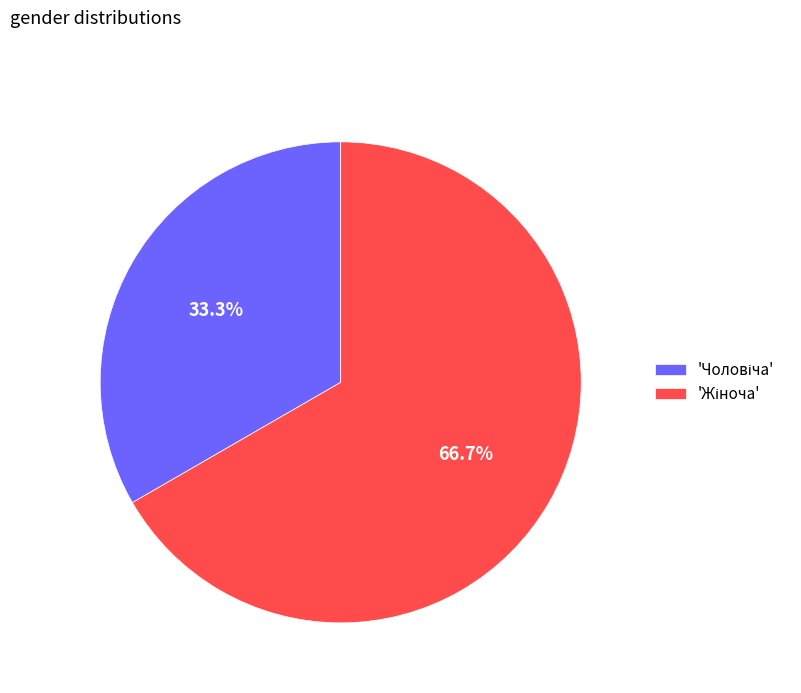

Does any single category account for the majority?

Yes